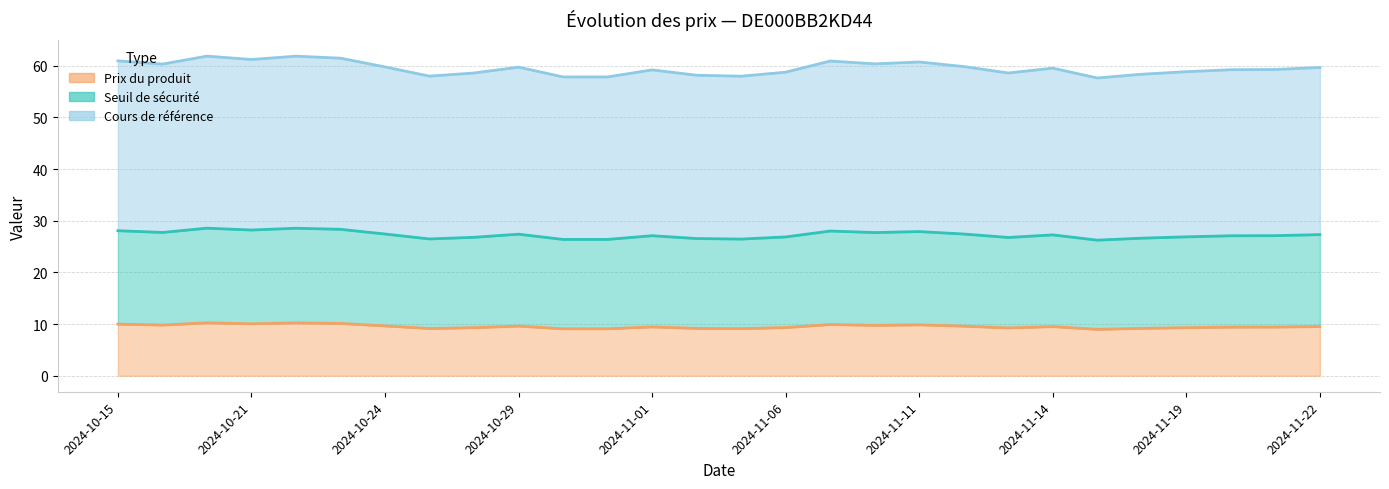

True or false: Seuil de sécurité has more than 2 interior local peaks.

True